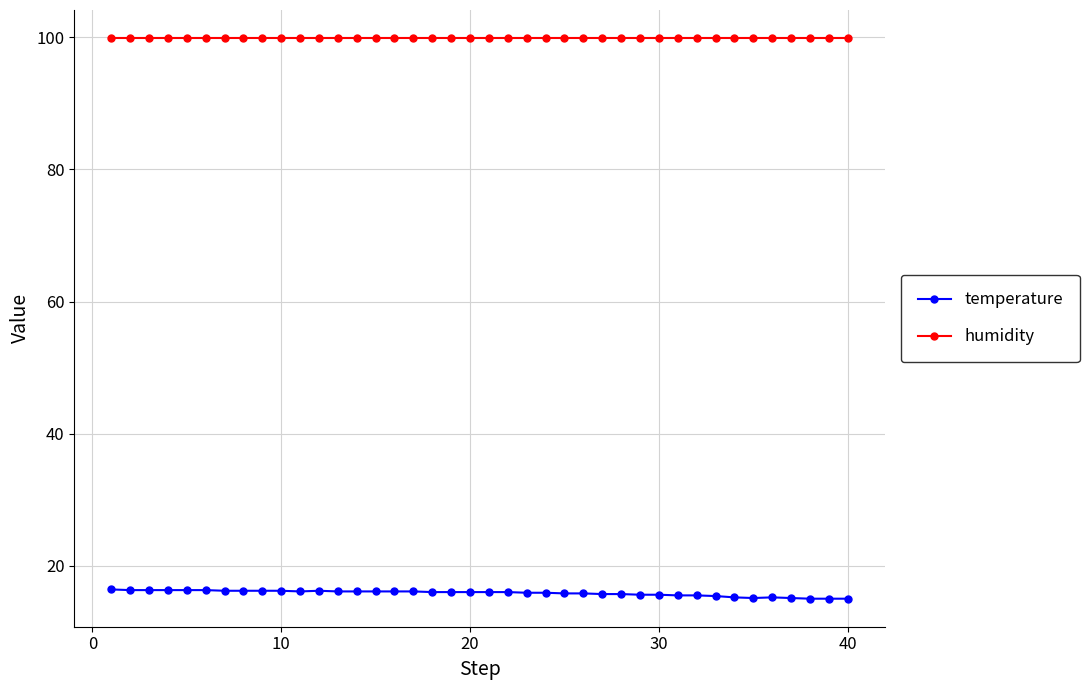

True or false: temperature and humidity cross at least once.

False